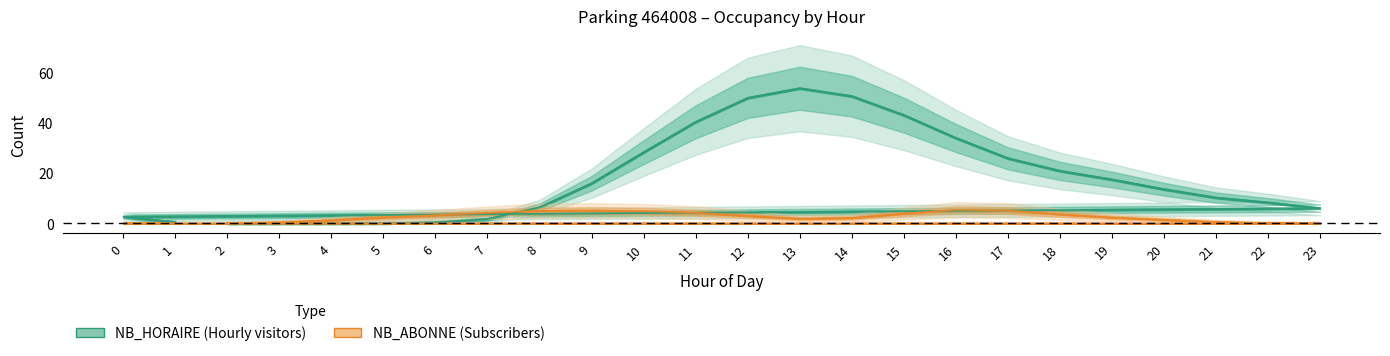

What is the difference between the maximum and minimum values?

53.8